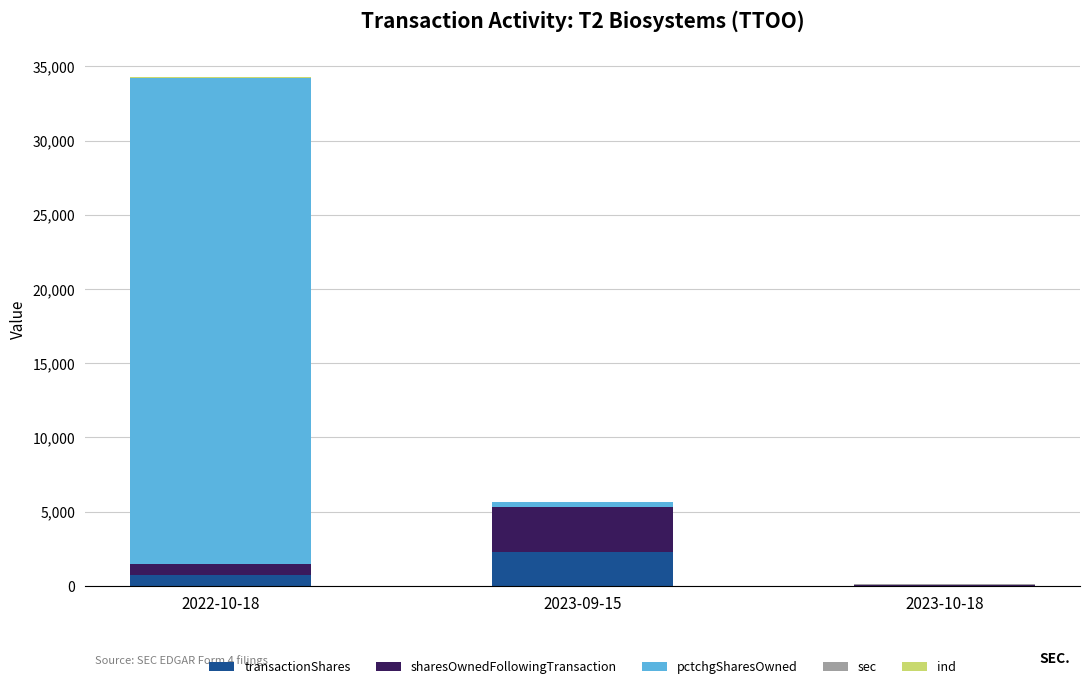

At which label does transactionShares reach its peak?

2023-09-15